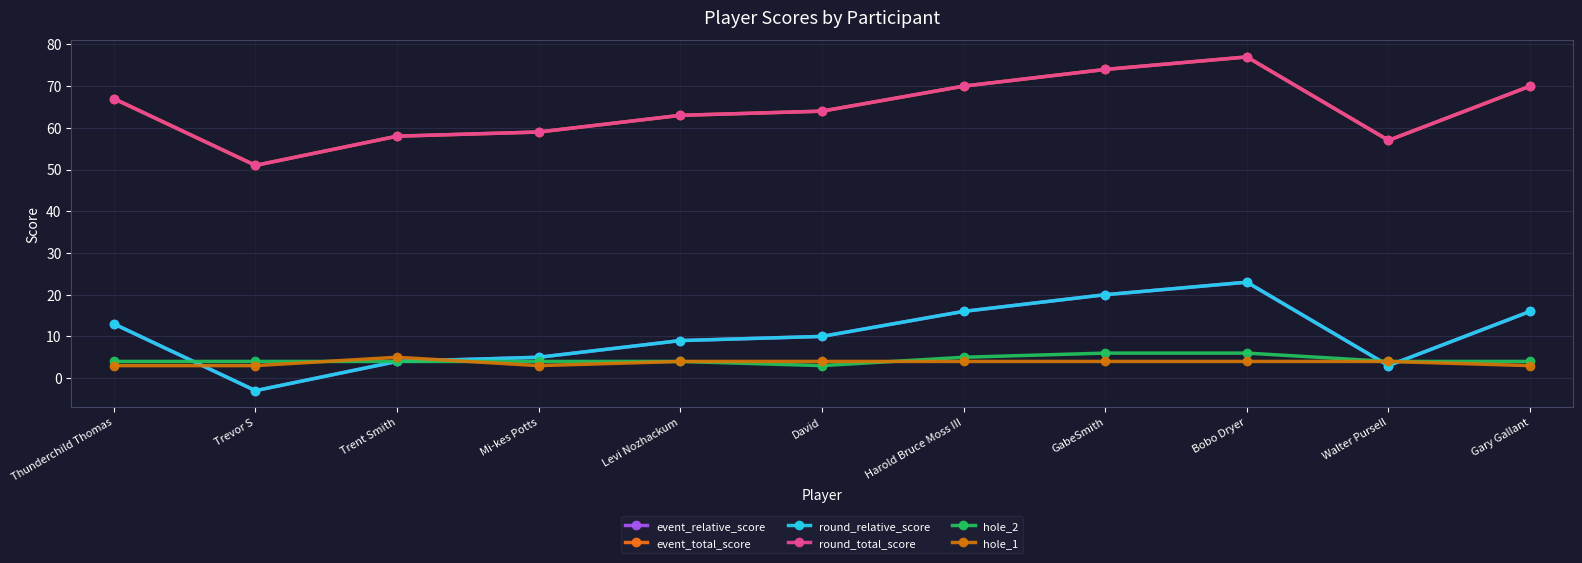

What is the maximum value for hole_2?

6